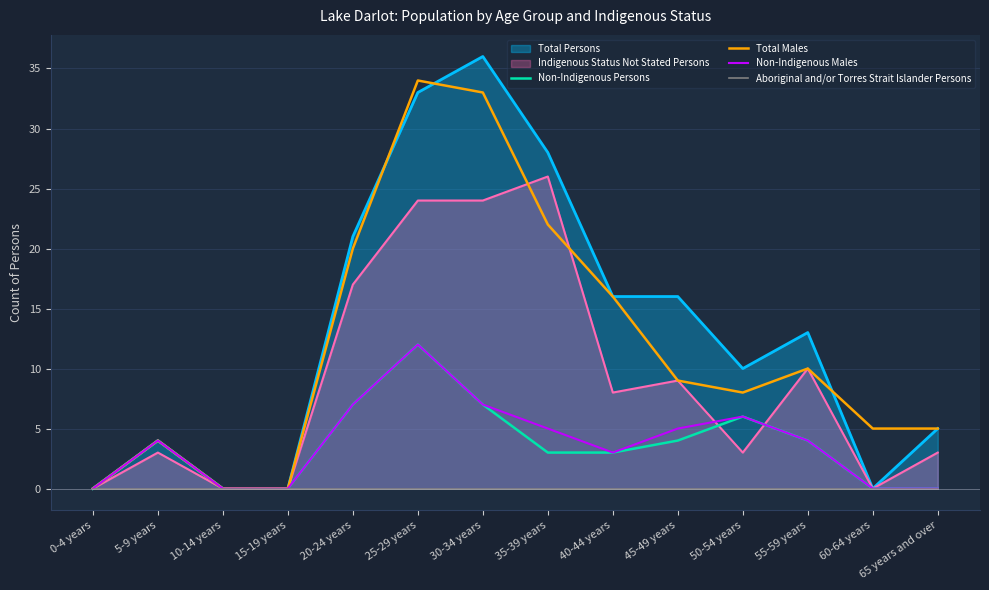

At which category does Total Males reach its first local peak?

5-9 years